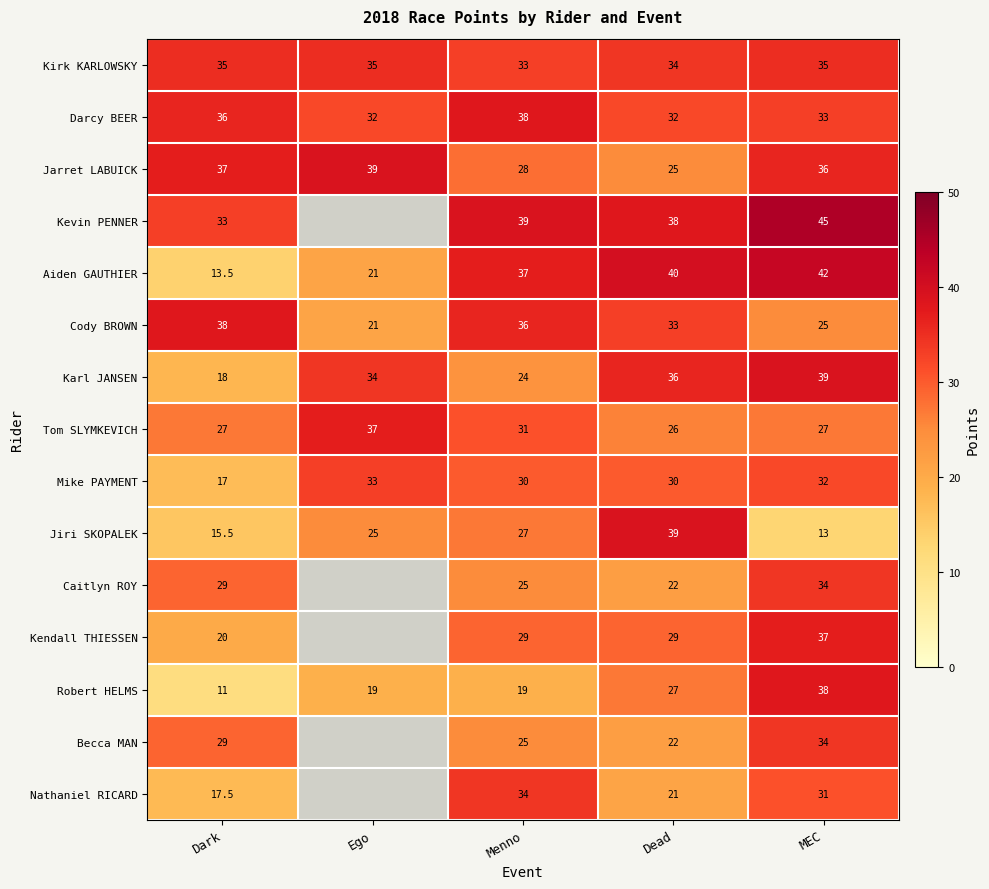

Is it true that Kevin PENNER equals 39.0 at Menno?

True